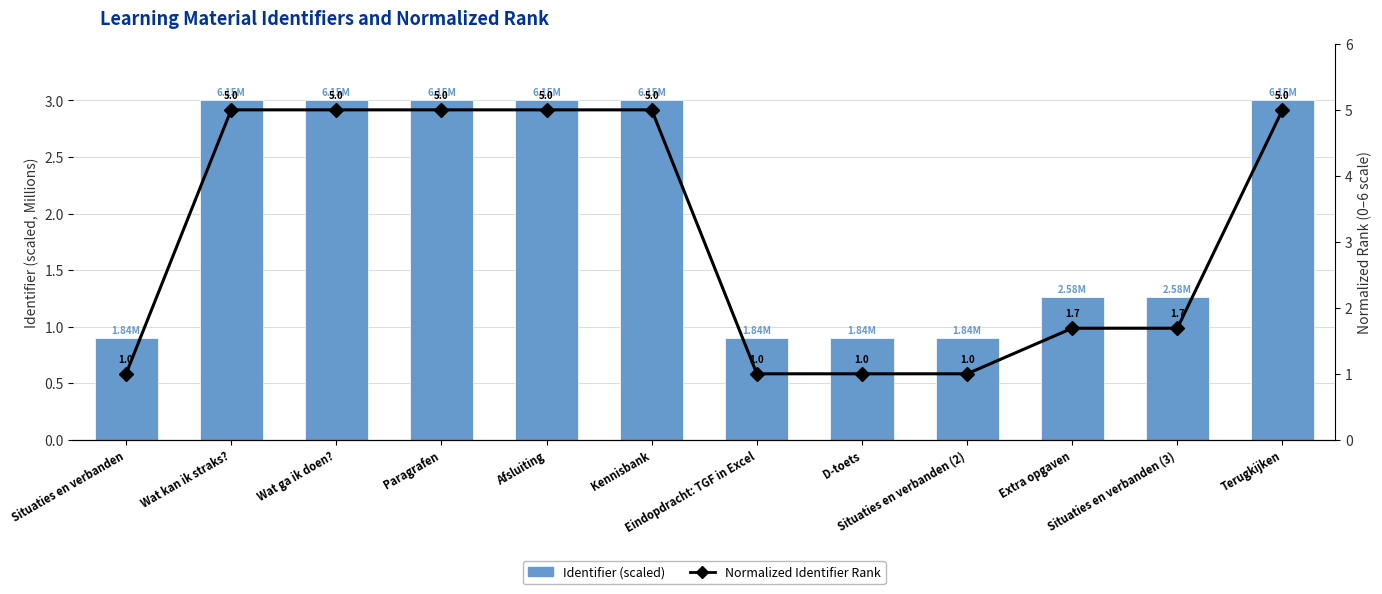

At which label is Identifier (millions, scaled) closest to 1?

Eindopdracht: TGF in Excel